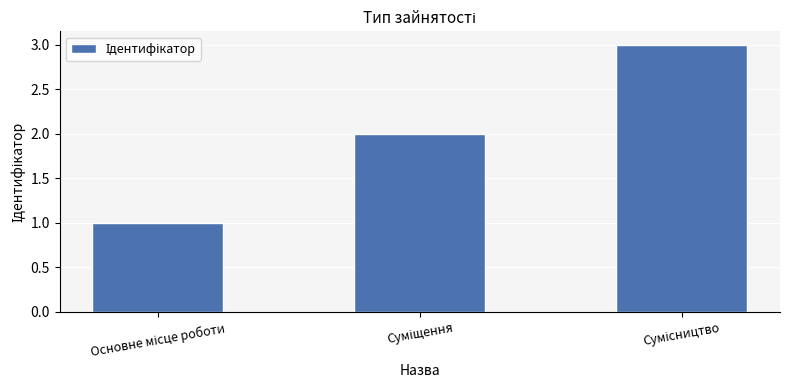

What is the greatest value displayed?

3